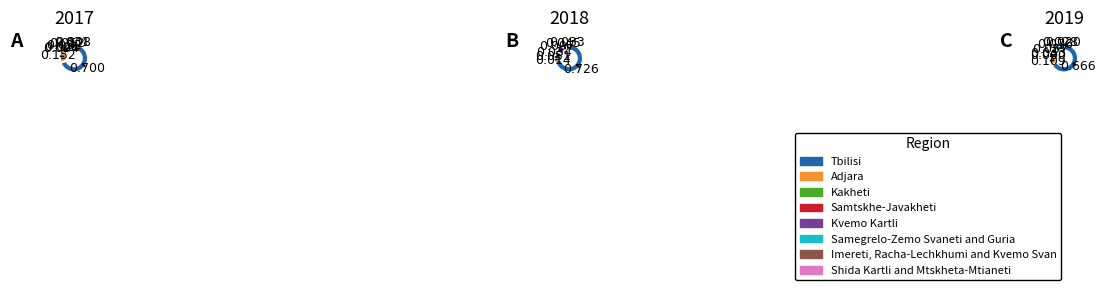

How many slices are in this pie chart?

8